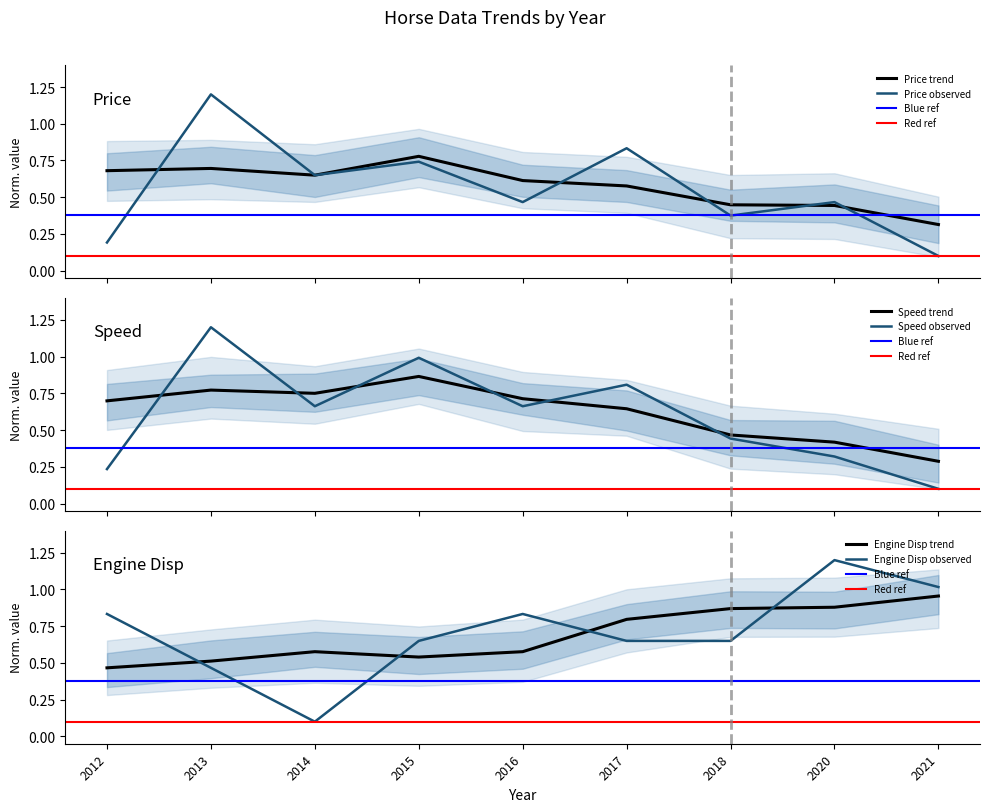

At which label does Engine disp (u) reach its minimum?

2014